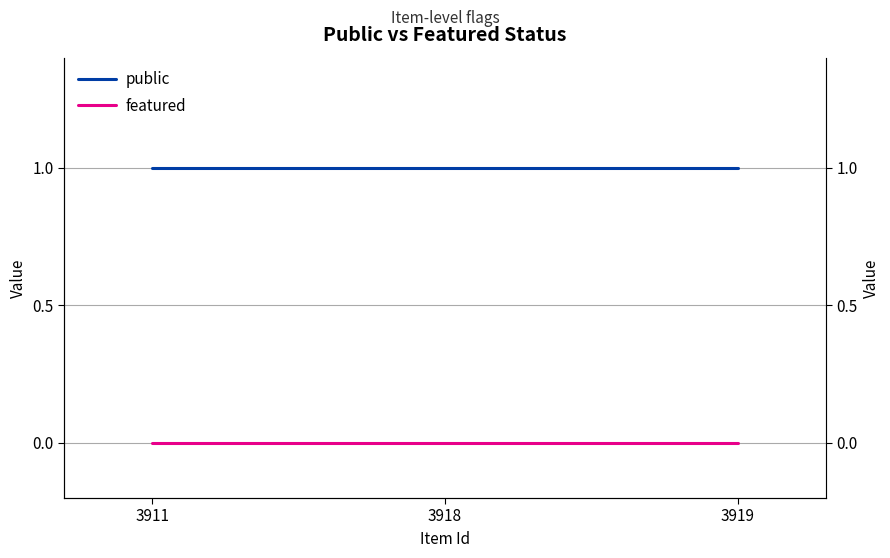

Is the value of public at 3918 greater than the value of featured at 3911?

Yes